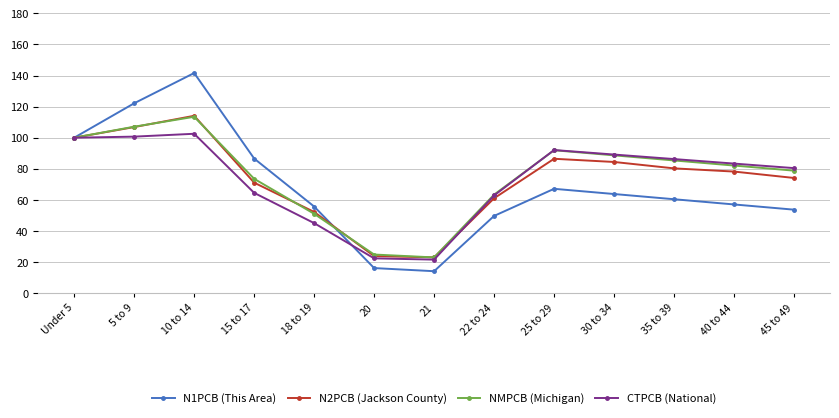

Which series changed the most between Under 5 and 21?

N1PCB (This Area)